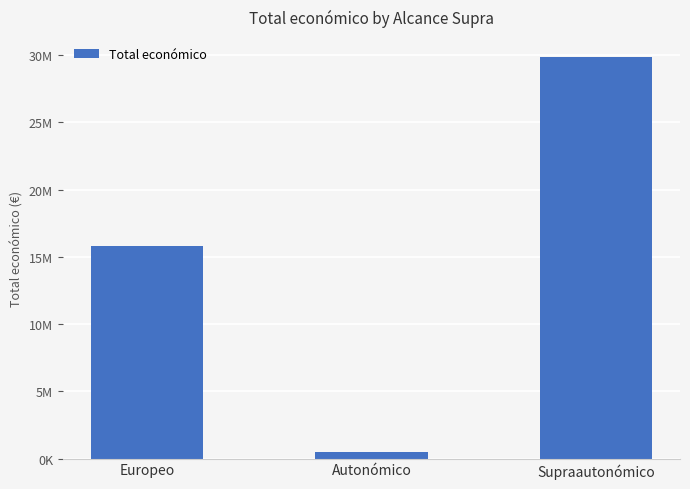

Count the values in the range 514893 to 29853685.

3